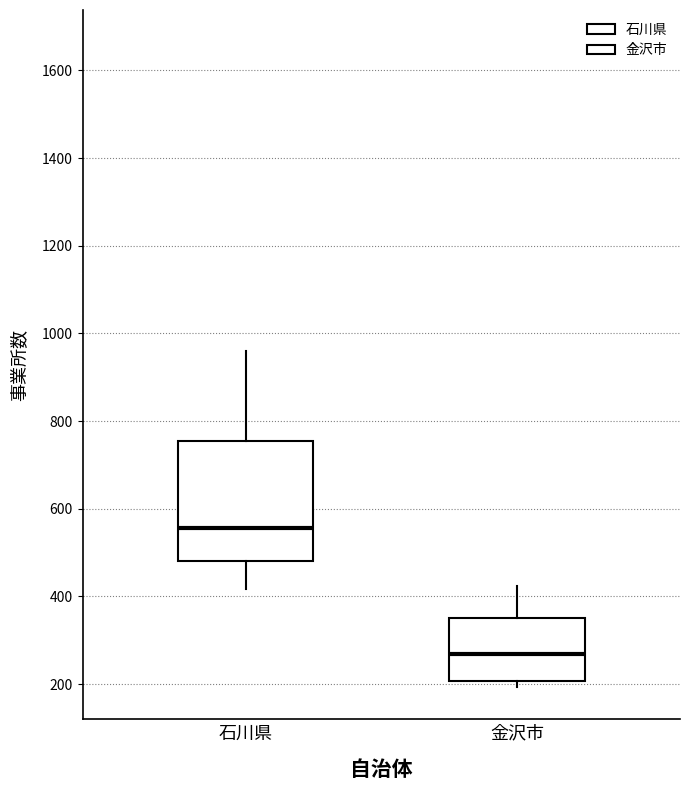

Where does the median line of the box for 金沢市 sit on the y-axis? The values are not printed on the chart, so give them approximately, as read against the axis.

260